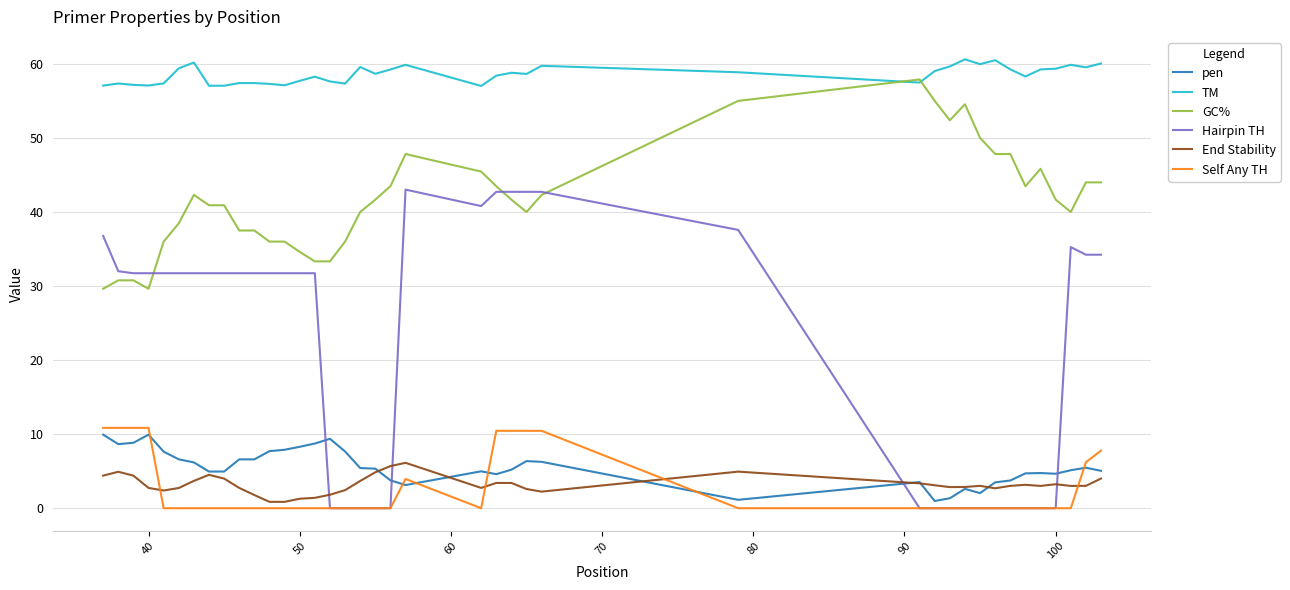

Which series has the largest range (max minus min)?

Hairpin TH